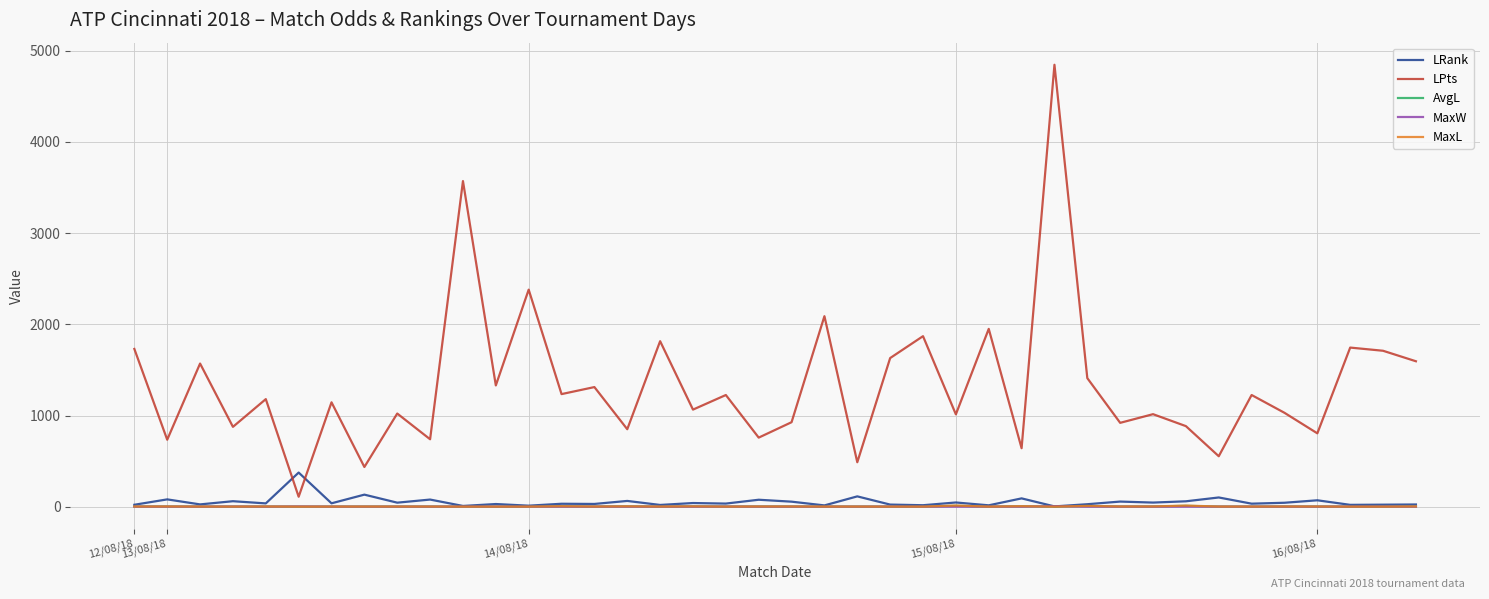

Does the chart display data point markers on the line(s)?

No